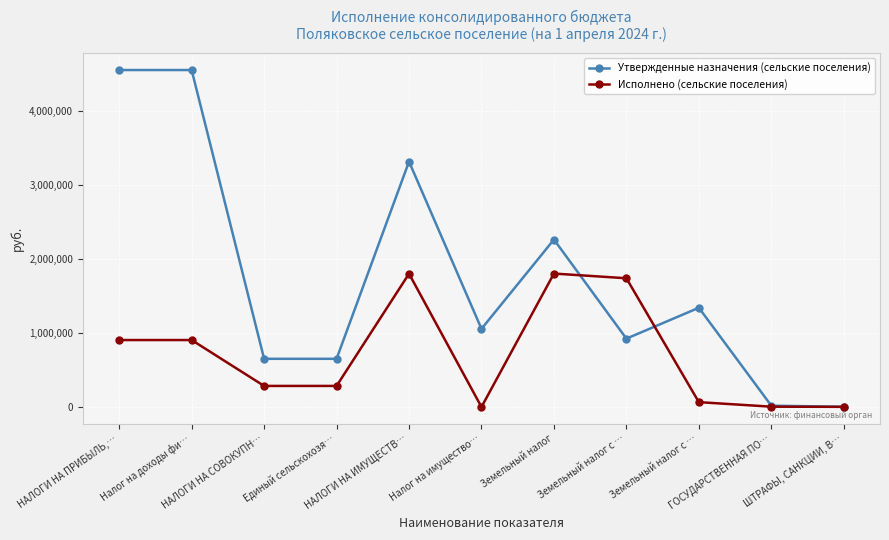

What are all the series names shown in the legend?

Утвержденные назначения (сельские поселения), Исполнено (сельские поселения)